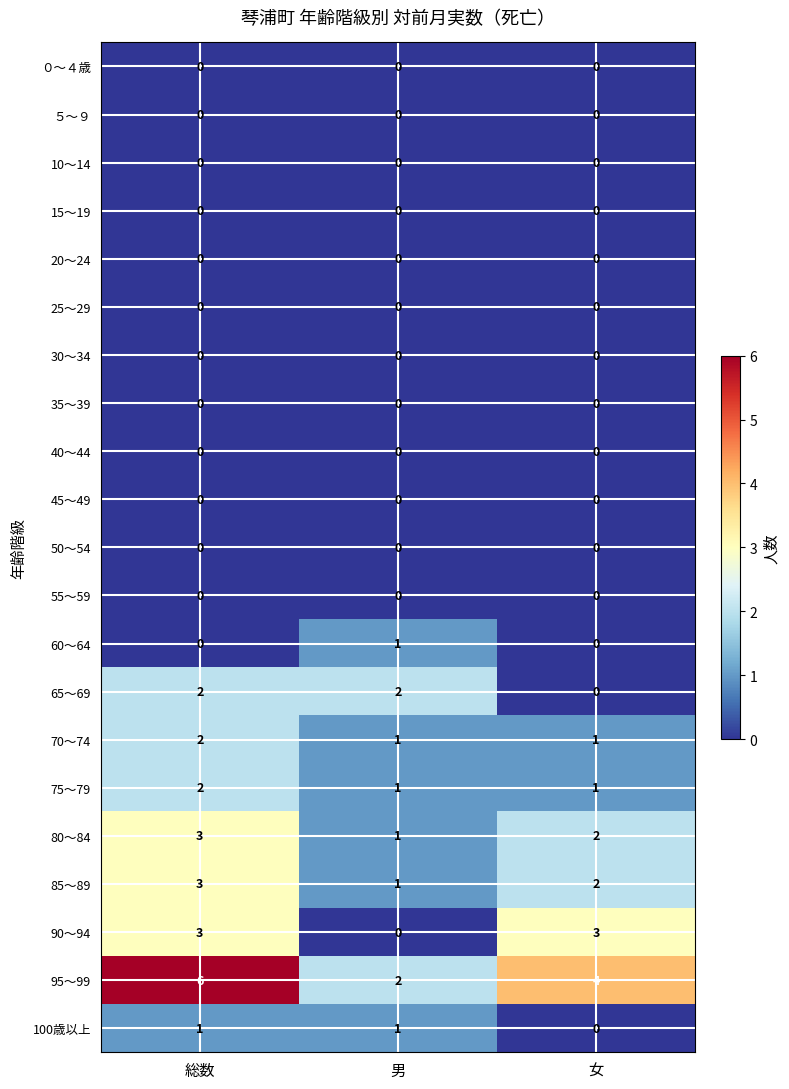

Which series changed the most between 総数 and 男?

95～99